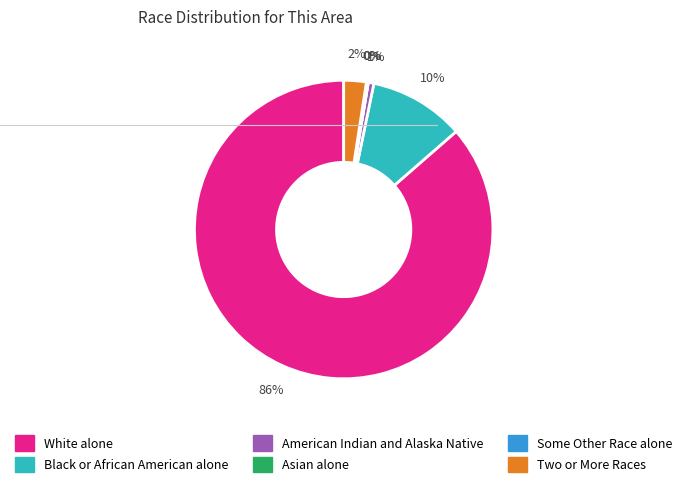

To the nearest percent, what is the average slice percentage?

17%